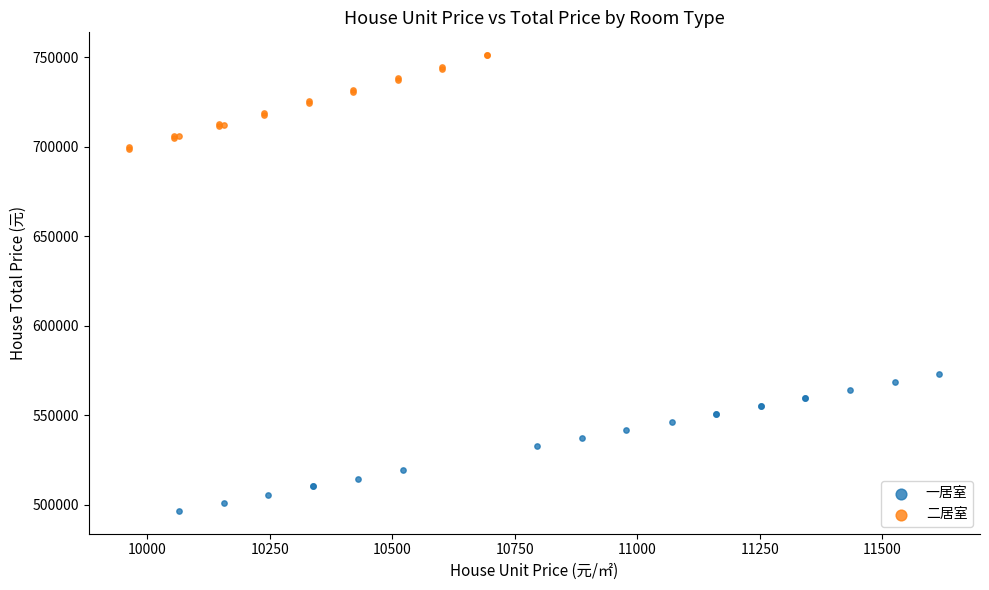

Which series contains the highest Y value?

二居室